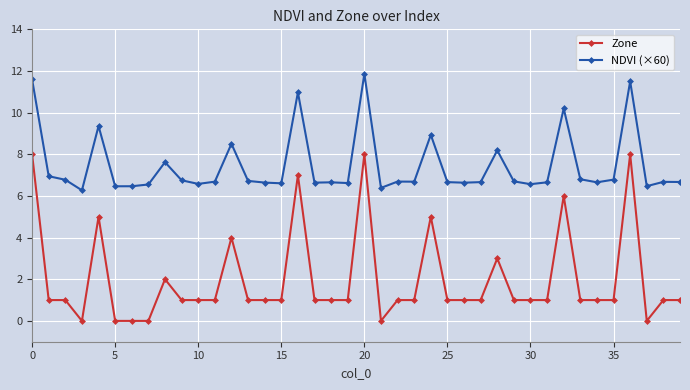

Which series has the largest total across all categories?

NDVI (×60)